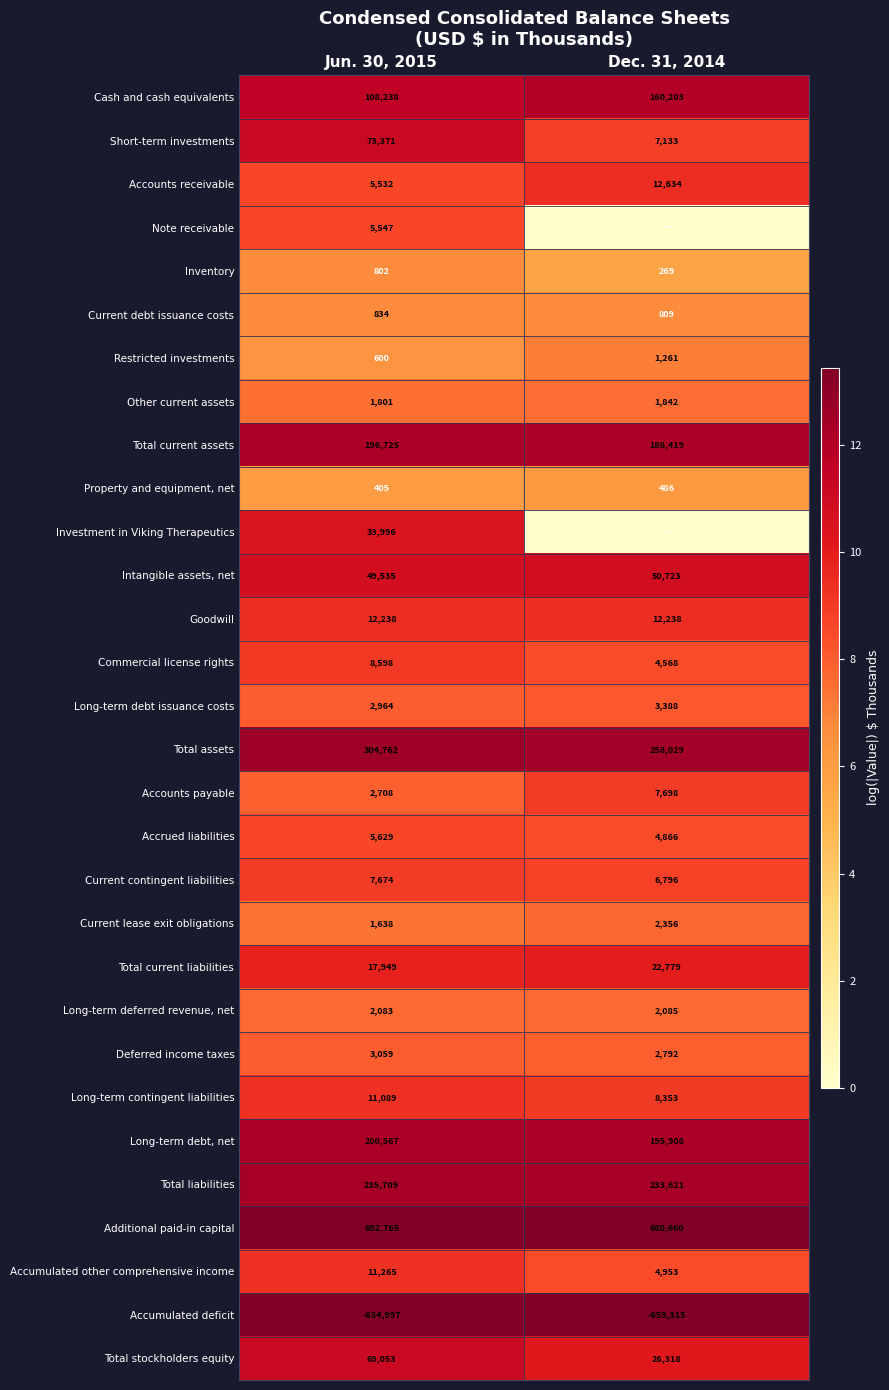

Rank the categories by Cash and cash equivalents value from lowest to highest.

Jun. 30, 2015, Dec. 31, 2014